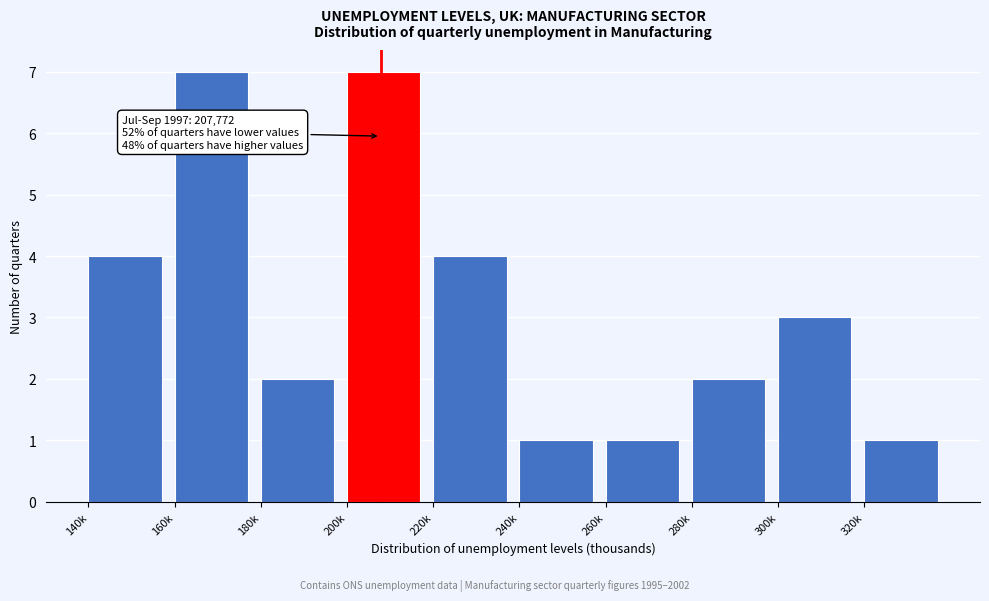

Reading right to left, list all the values displayed in this chart.

320k=1	300k=3	280k=2	260k=1	240k=1	220k=4	200k=7	180k=2	160k=7	140k=4